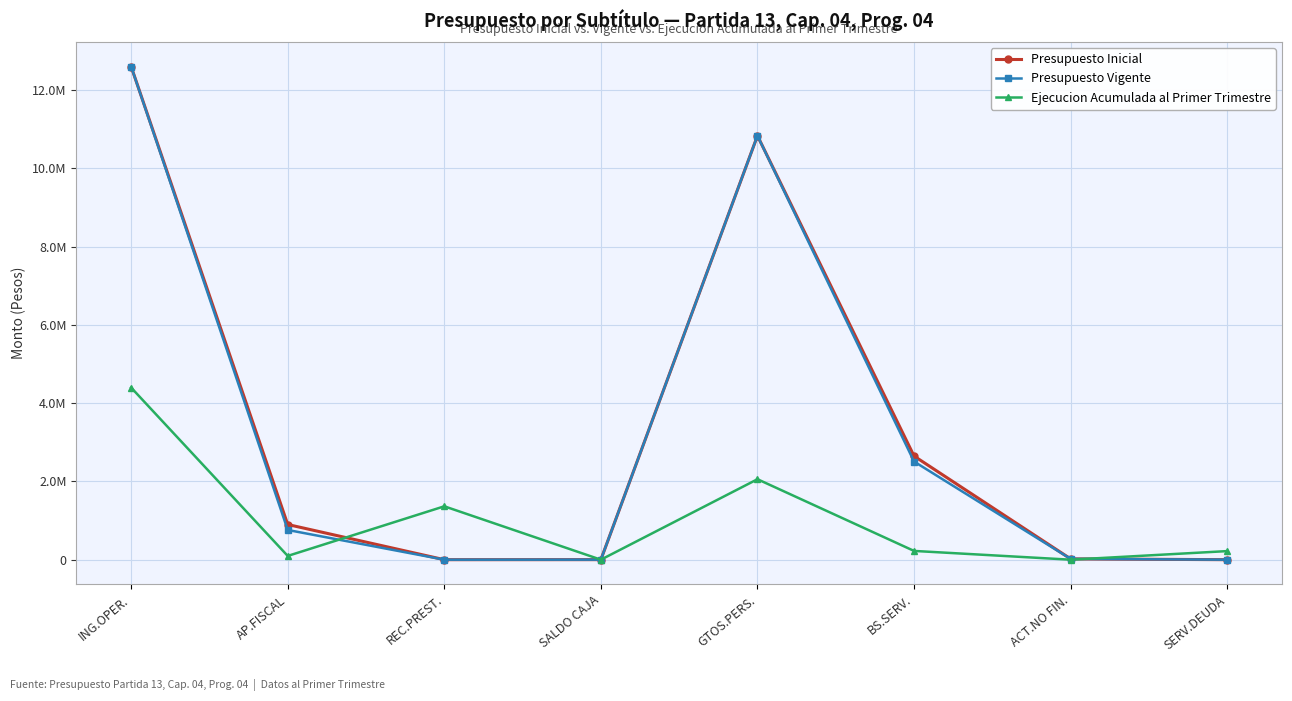

Rank the categories by Presupuesto Inicial value from highest to lowest.

ING.OPER., GTOS.PERS., BS.SERV., AP.FISCAL, ACT.NO FIN., SALDO CAJA, SERV.DEUDA, REC.PREST.